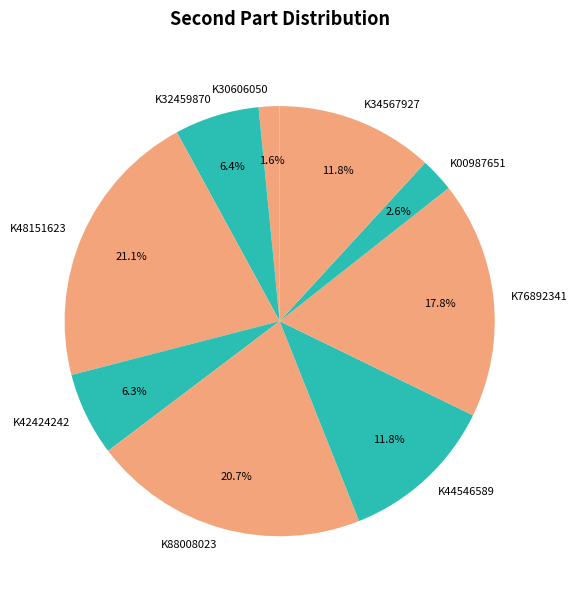

To the nearest percent, what portion does K00987651 represent?

3%